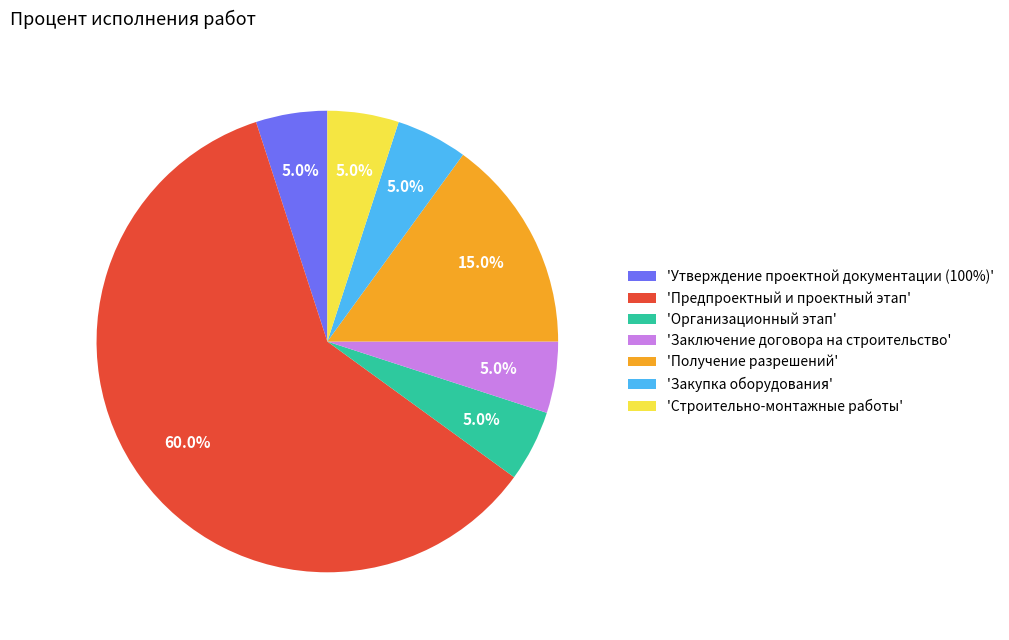

What is the largest slice in the pie chart?

'Предпроектный и проектный этап'